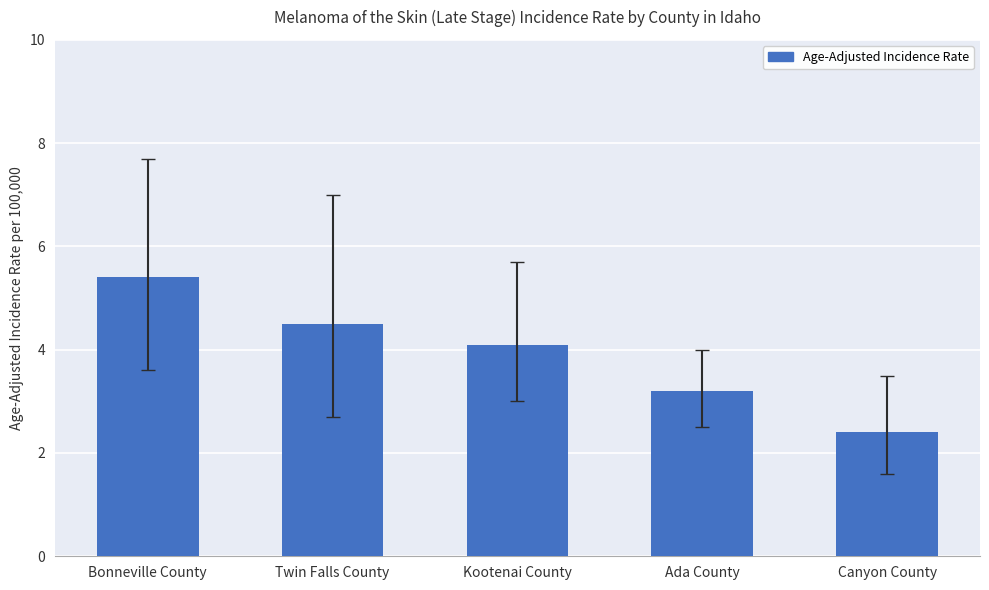

Between Twin Falls County and Kootenai County, which is larger?

Twin Falls County